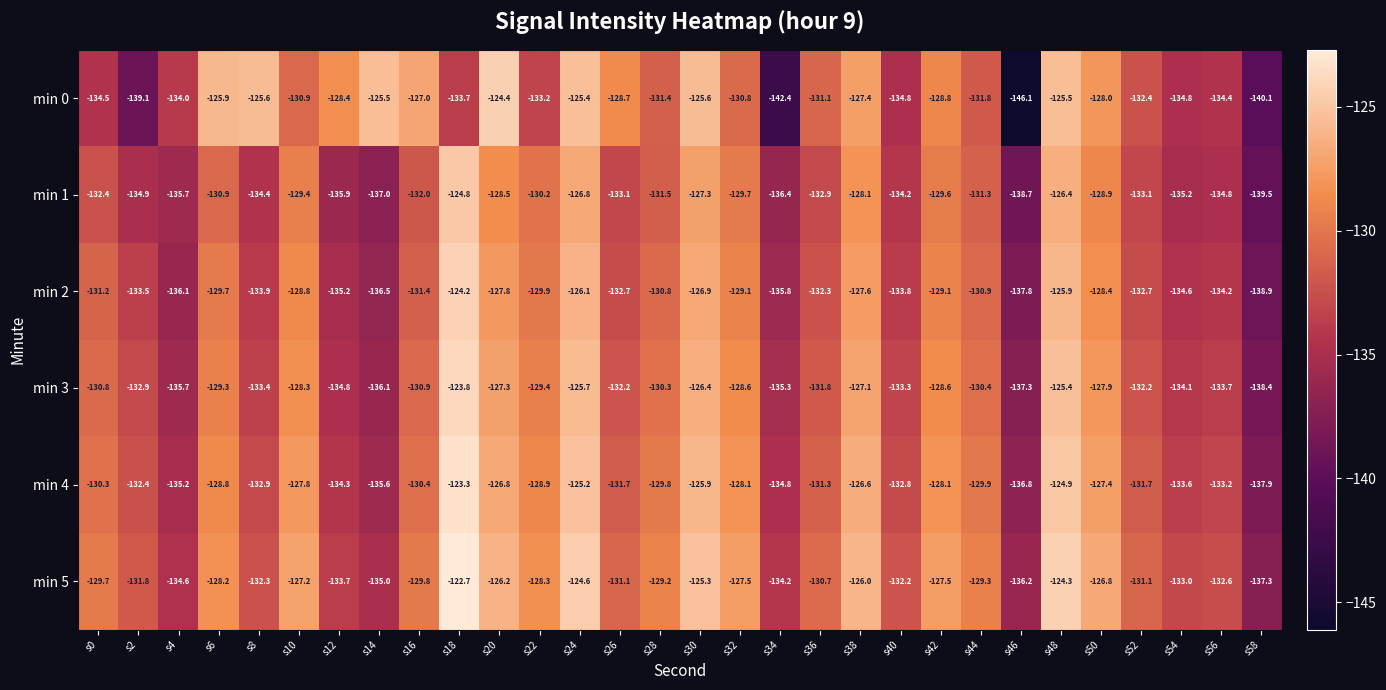

Rank the series by their maximum value, from lowest to highest.

min 1, min 0, min 2, min 3, min 4, min 5